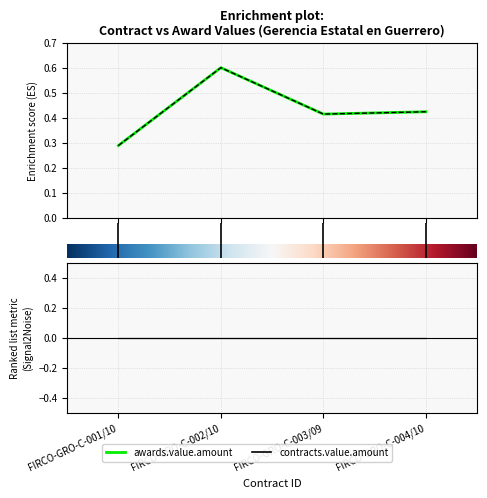

Is it true that contracts.value.amount equals 0.3 at 3.0?

False